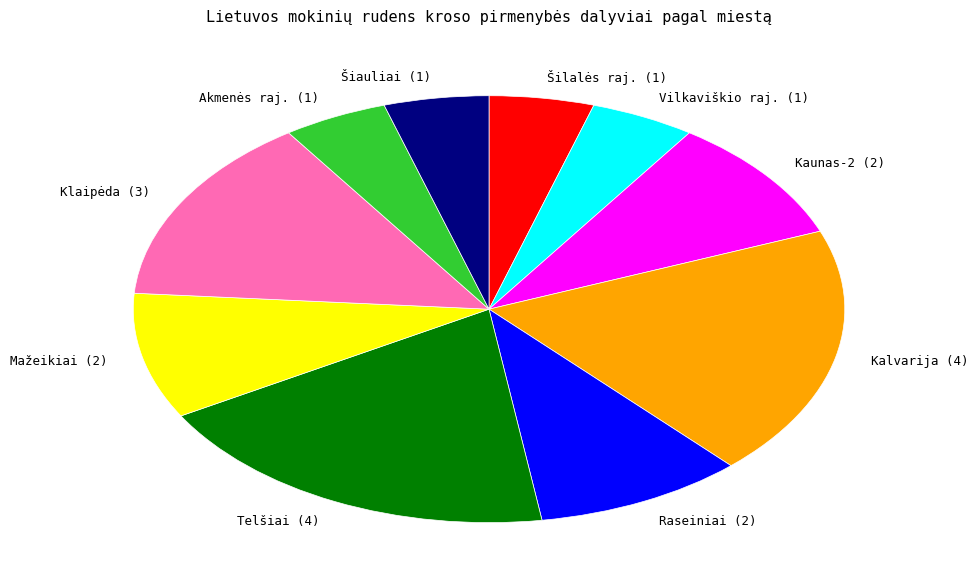

How many segments does this pie chart have?

10